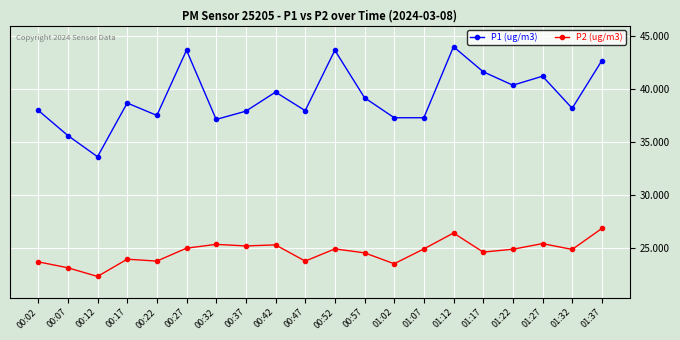

What is the label of the 19th point from the right?

00:07